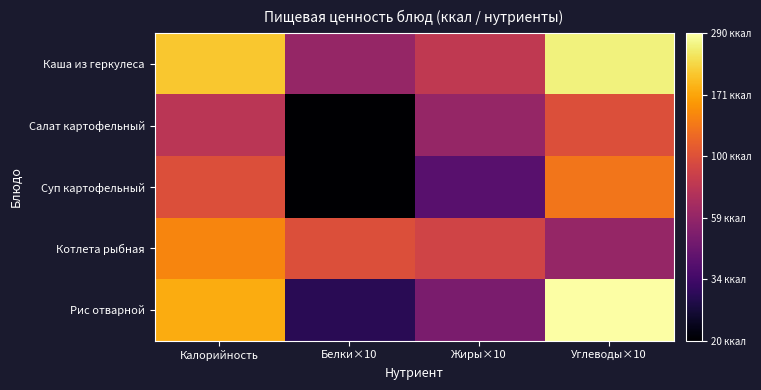

How many data points does each series have?

4